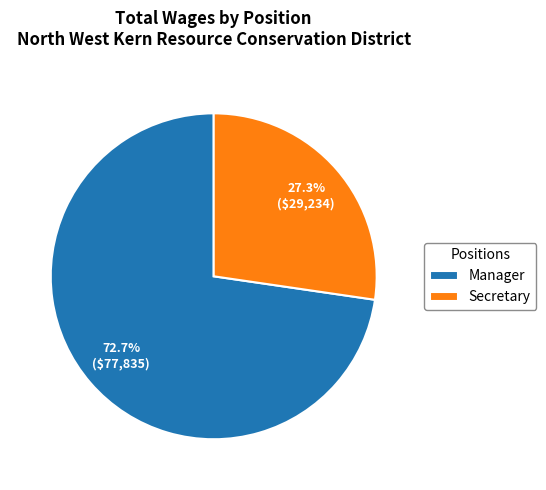

How many segments does this pie chart have?

2